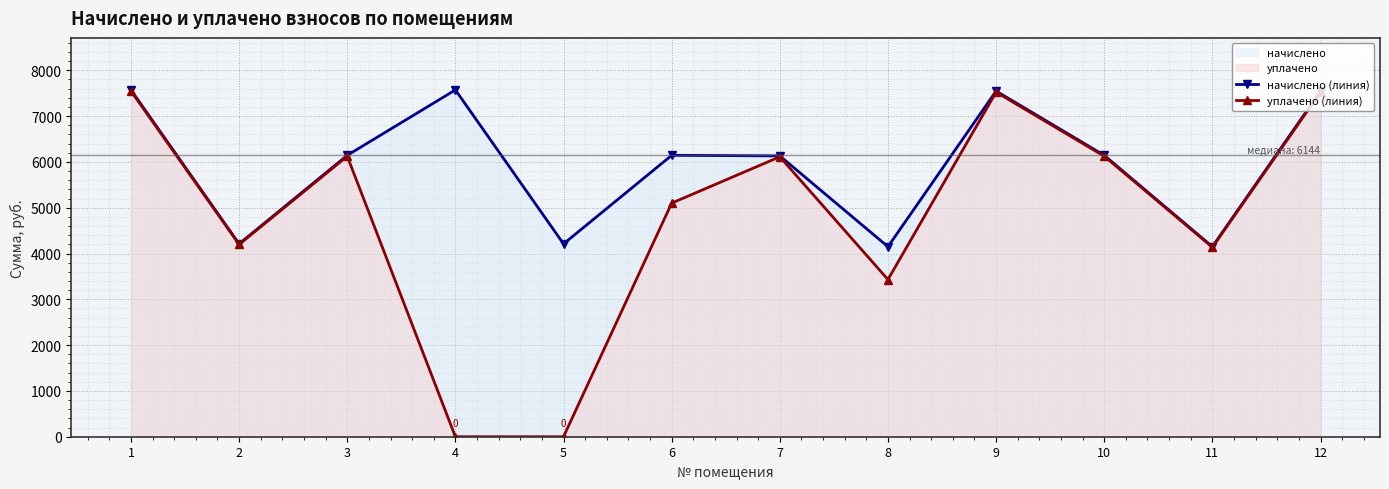

What is the value of the начислено (линия) point at the 7th from the left?

6131.4